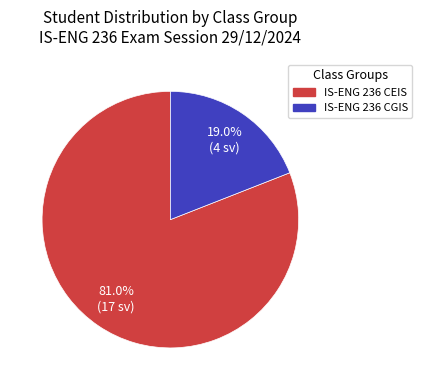

What is the largest slice in the pie chart?

IS-ENG 236 CEIS